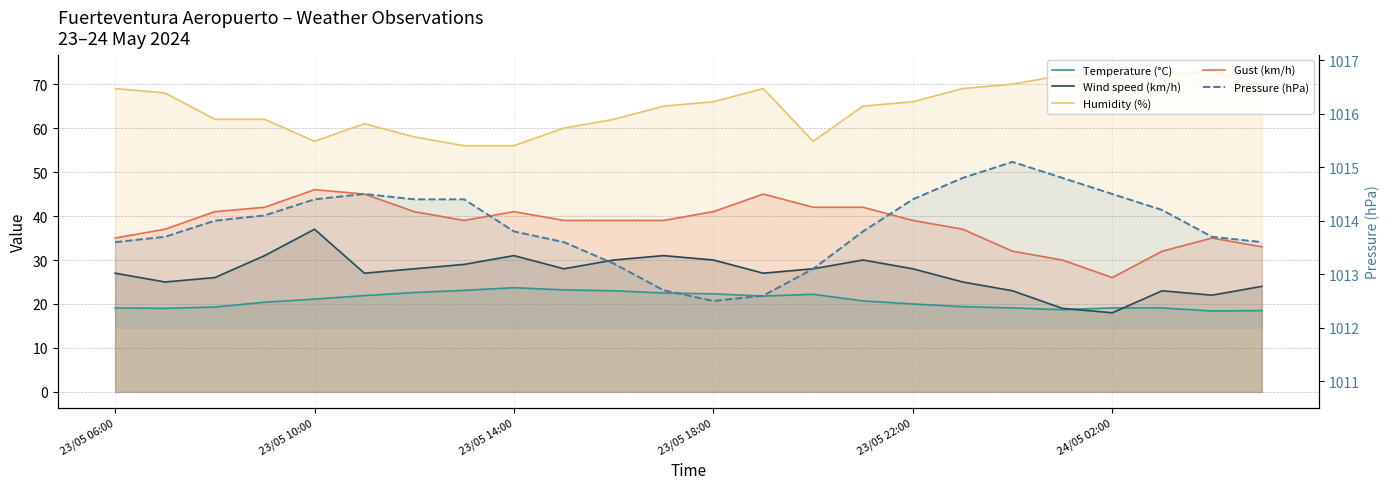

How many data points in Humidity (%) are less than 66?

12